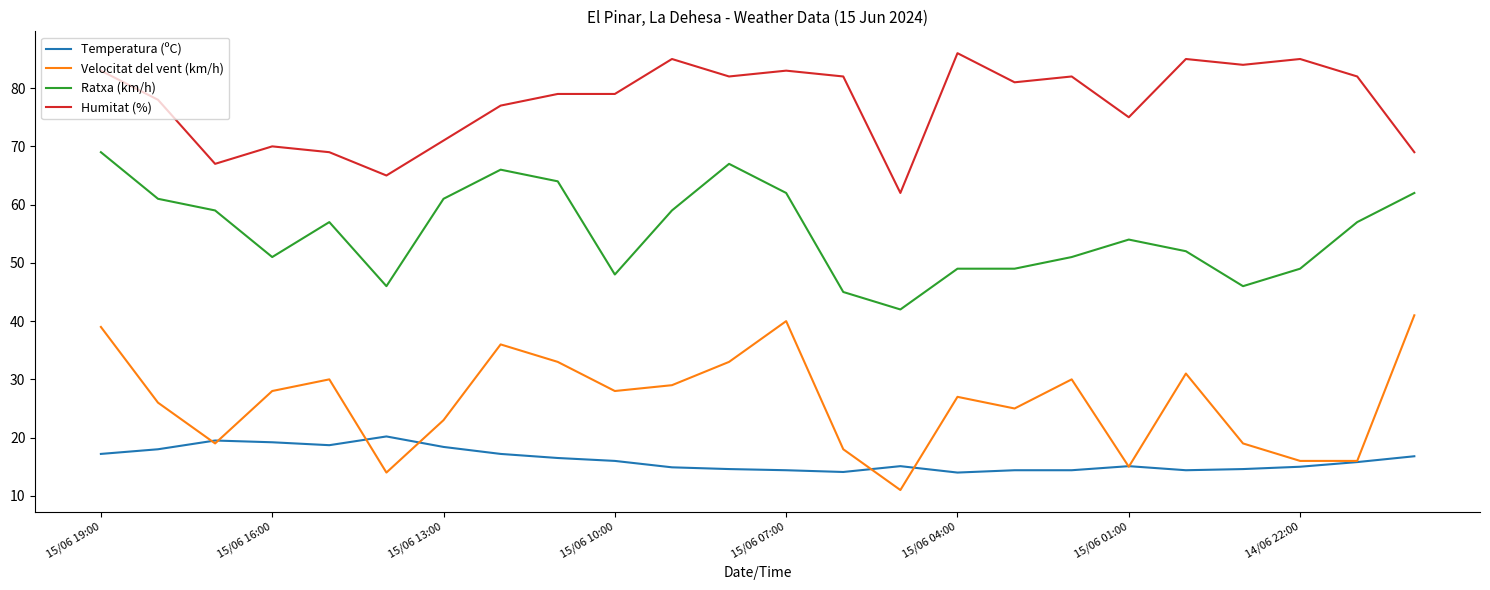

Rank the series by their average value, from highest to lowest.

Humitat (%), Ratxa (km/h), Velocitat del vent (km/h), Temperatura (ºC)